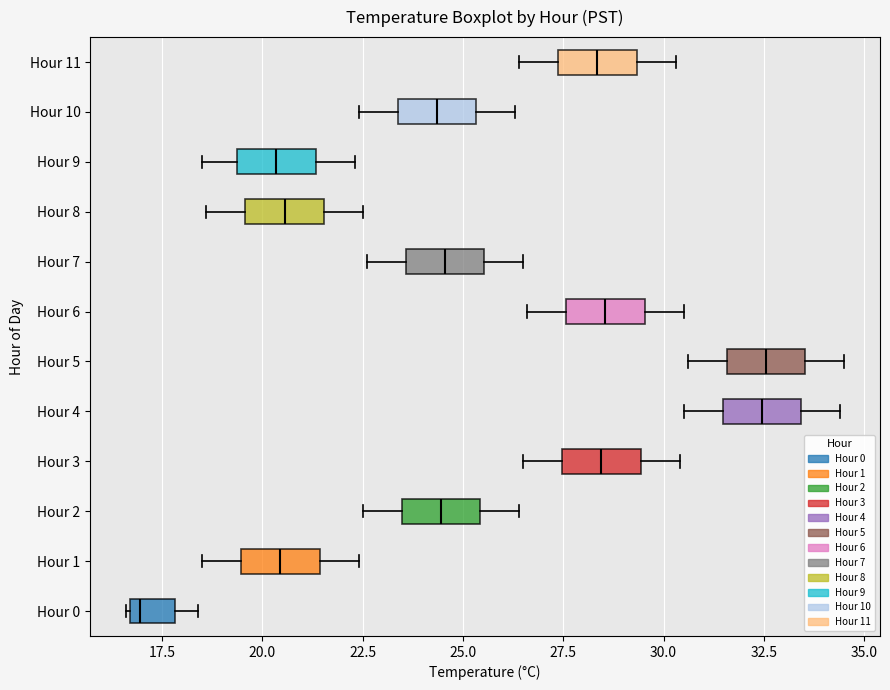

Where is the right edge of the box for Hour 0 on the x-axis? The values are not printed on the chart, so give them approximately, as read against the axis.

18.0